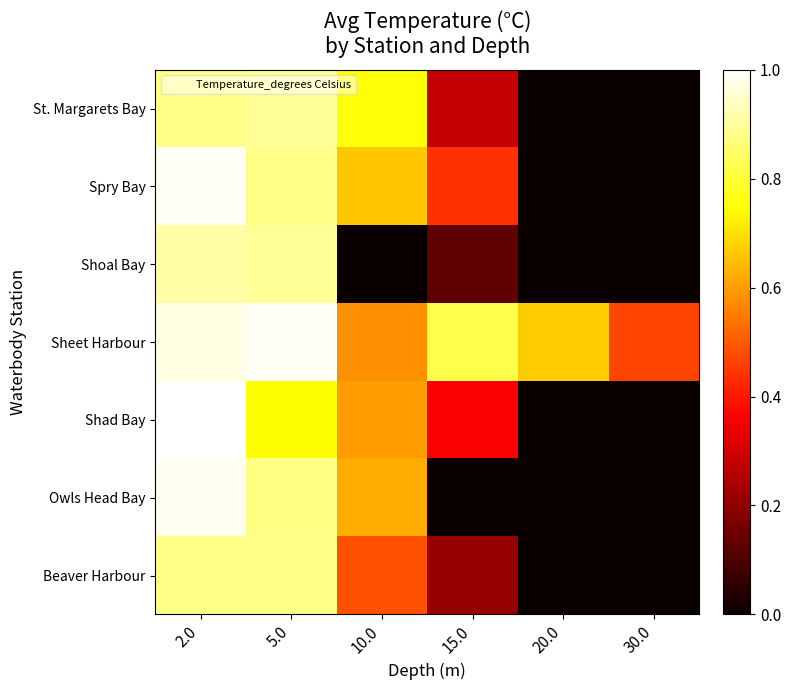

What is the difference between the highest and lowest values at 15.0?

0.8